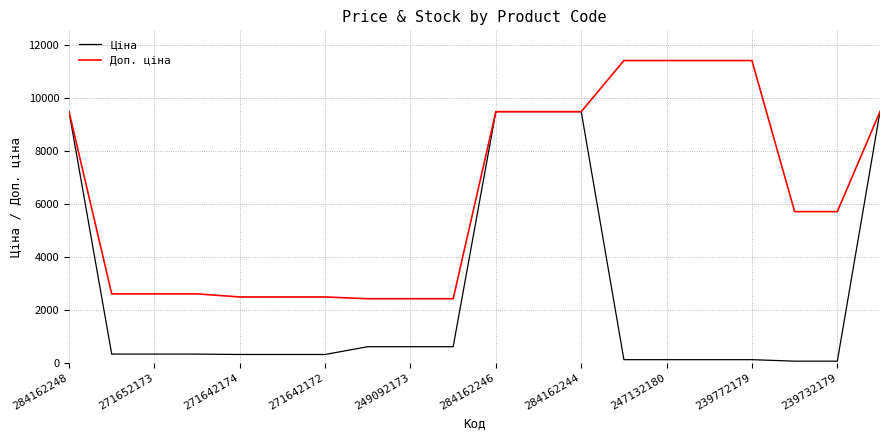

List the series in order of their peak value, lowest first.

Ціна, Доп. ціна